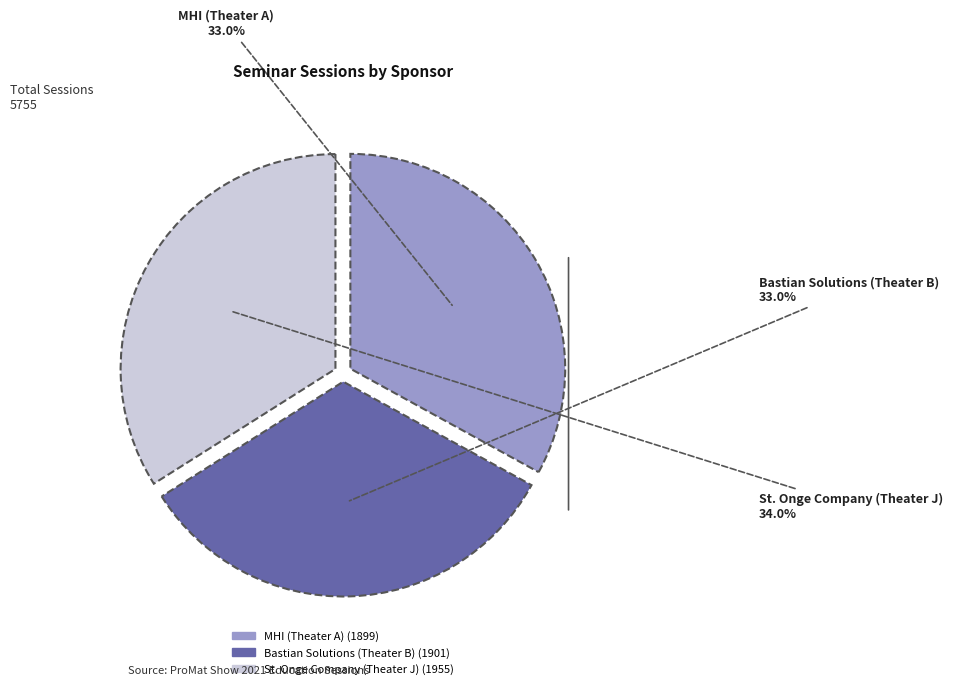

How many slices are in this pie chart?

3